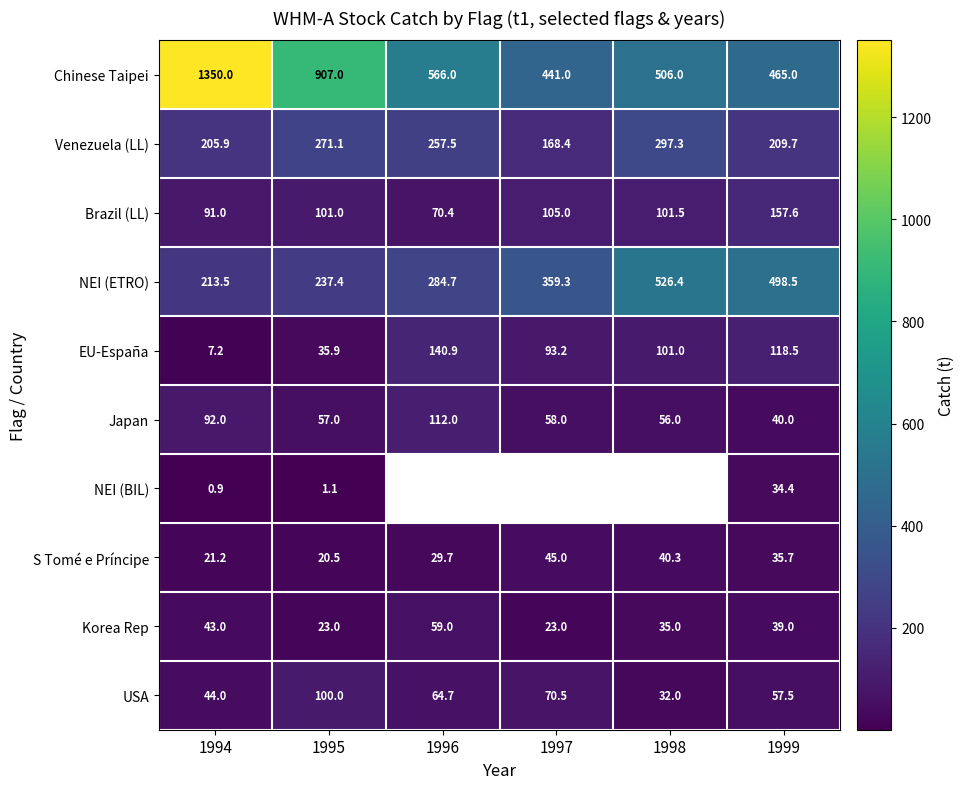

What is the difference between the maximum and minimum values in the NEI (ETRO) series?

312.9